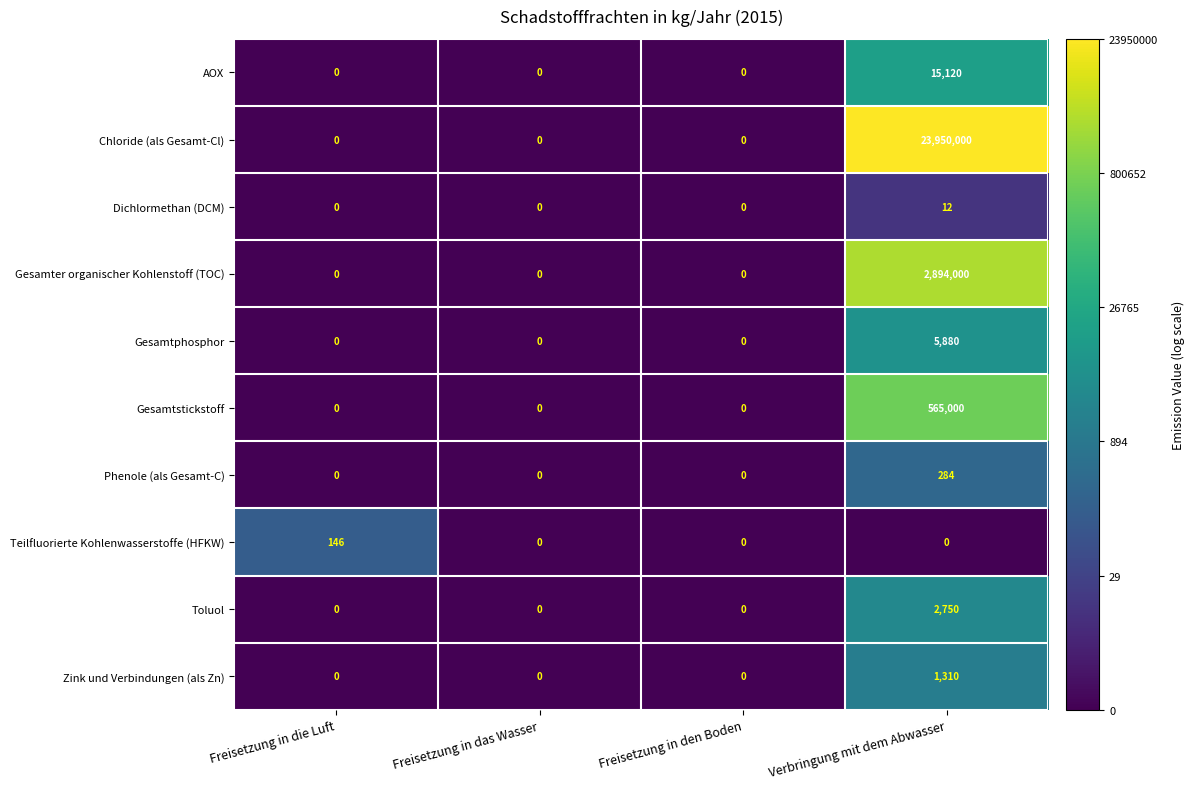

How many distinct data groups are displayed?

10